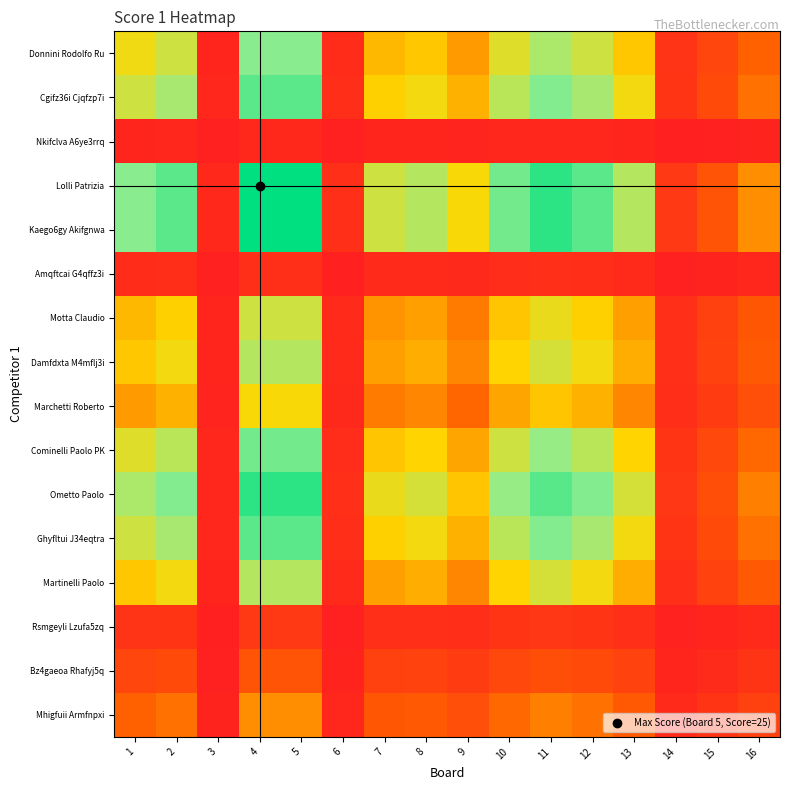

Count the number of data series in this chart.

16